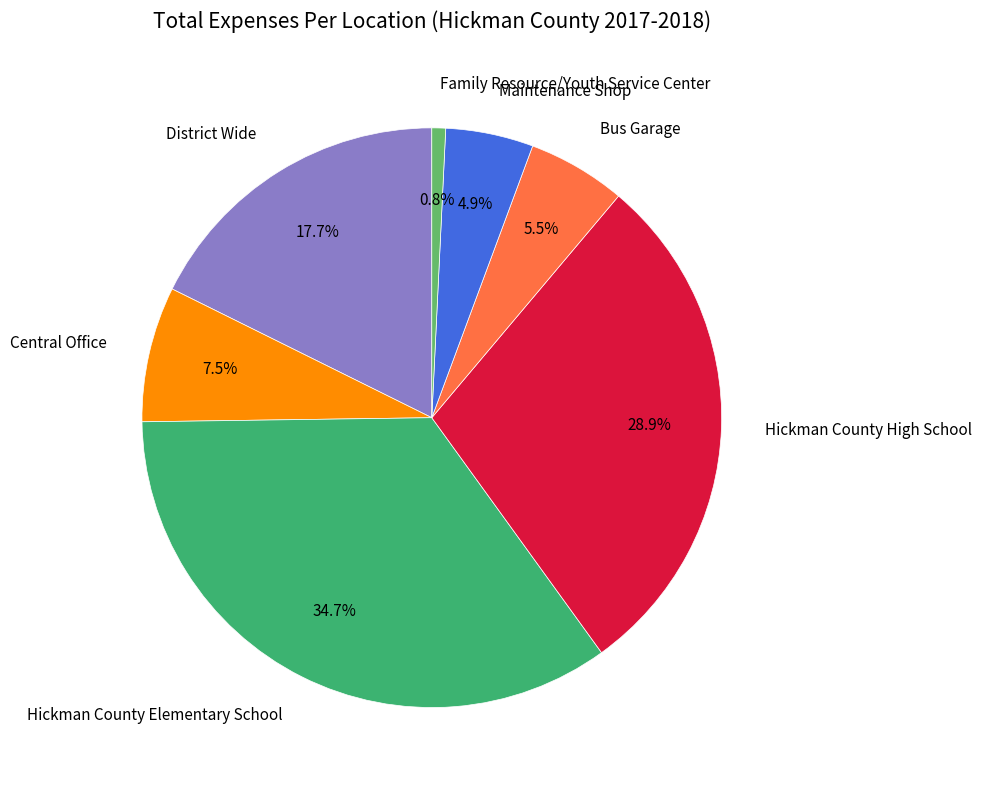

What percentage is the Family Resource/Youth Service Center slice, to the nearest percent?

1%